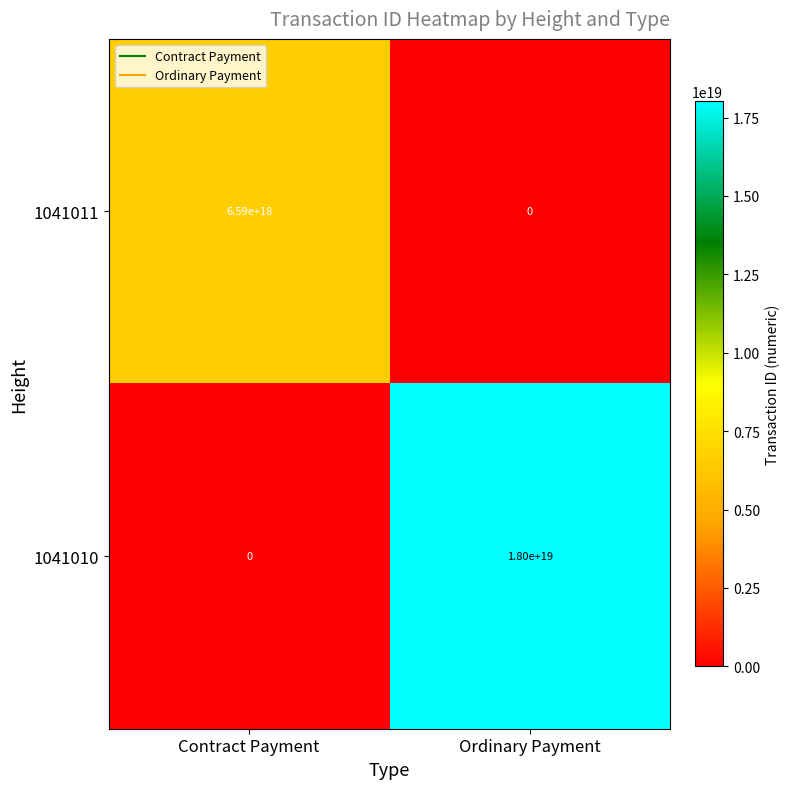

Which category has the lowest value in the 1041011 series?

Ordinary Payment